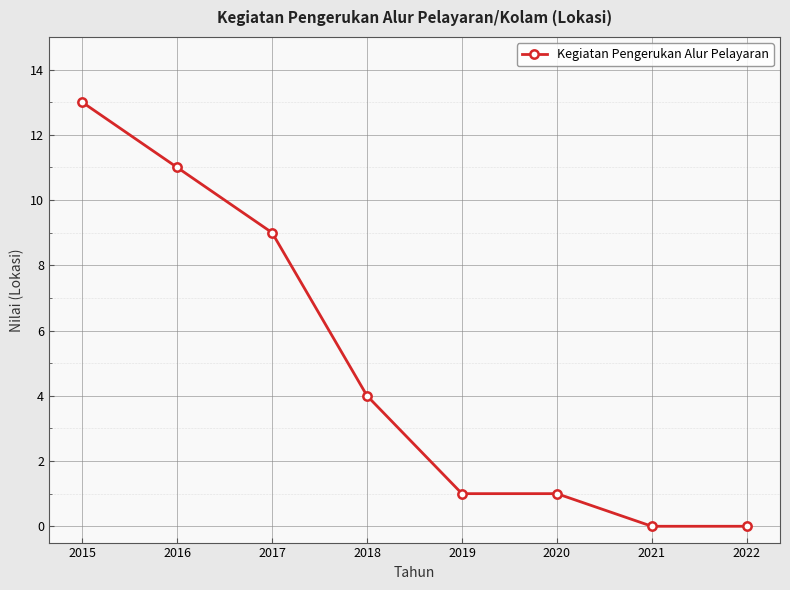

Is it true that the value at 2017 is 9?

True